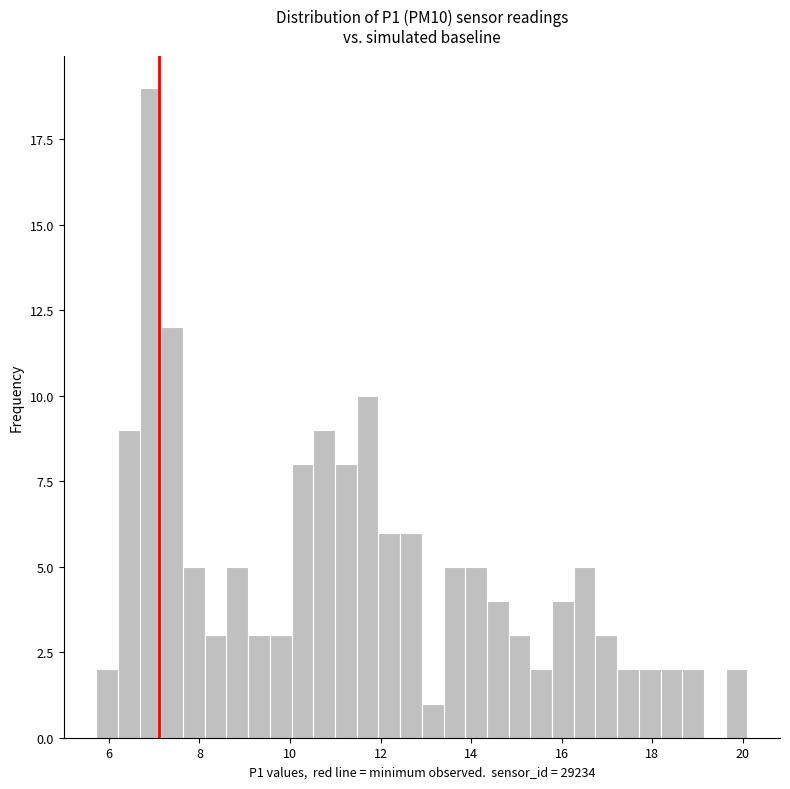

Read against the x-axis, roughly where is the centre of the tallest bar?

7.0